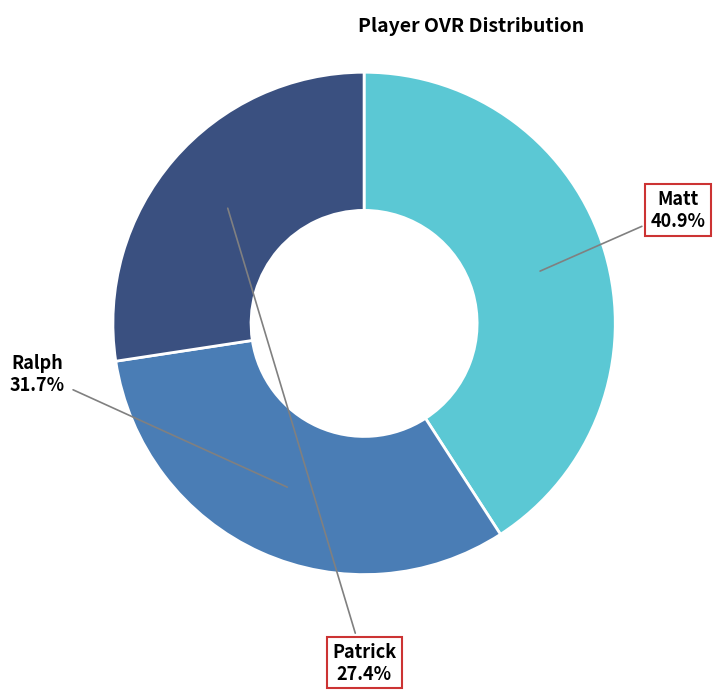

Is there a majority slice in this chart?

No